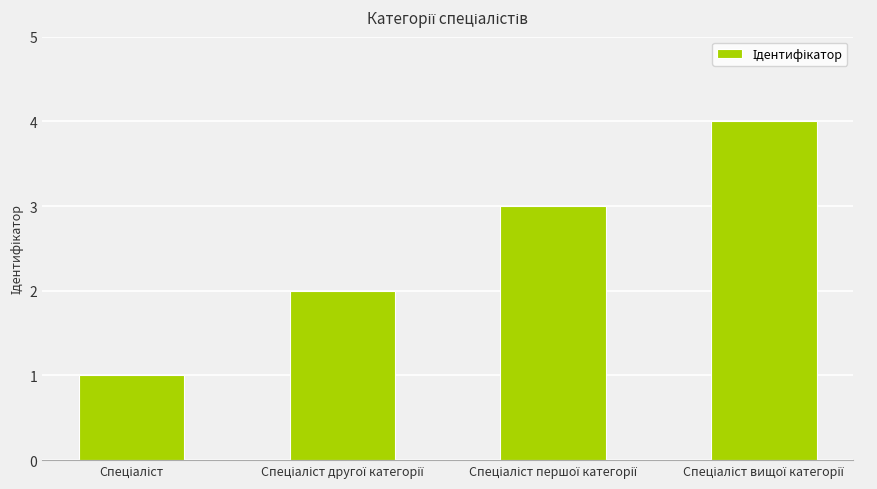

What is the greatest value displayed?

4